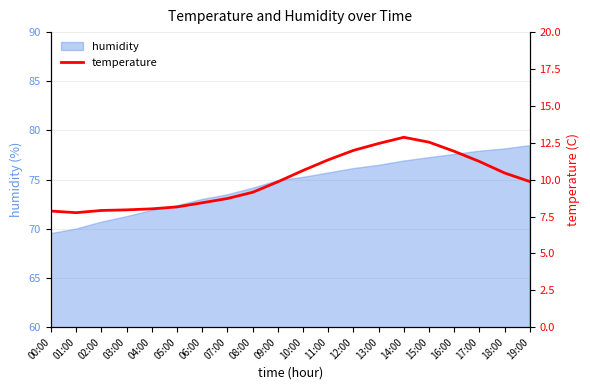

Which label corresponds to the largest value in the chart?

14:00